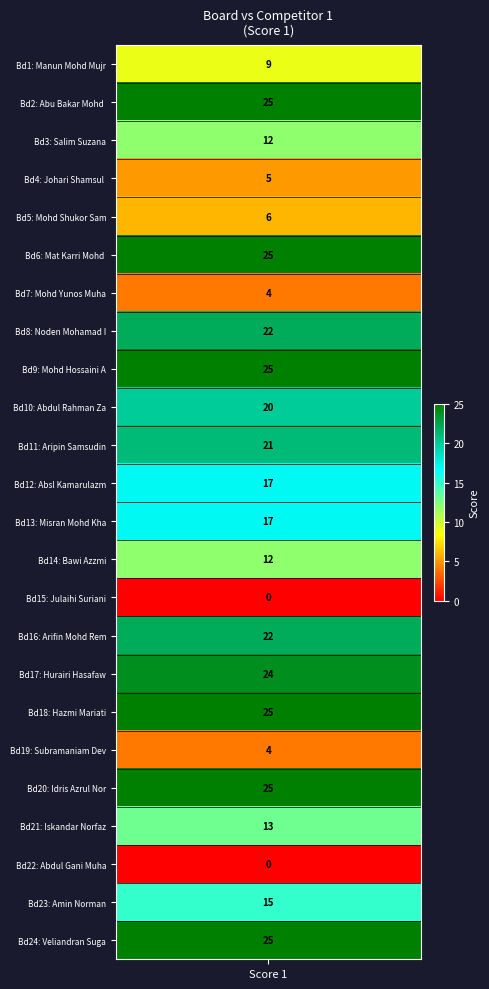

List the labels in order of value, largest first.

2, 6, 9, 18, 20, 24, 17, 8, 16, 11, 10, 12, 13, 23, 21, 3, 14, 1, 5, 4, 7, 19, 15, 22